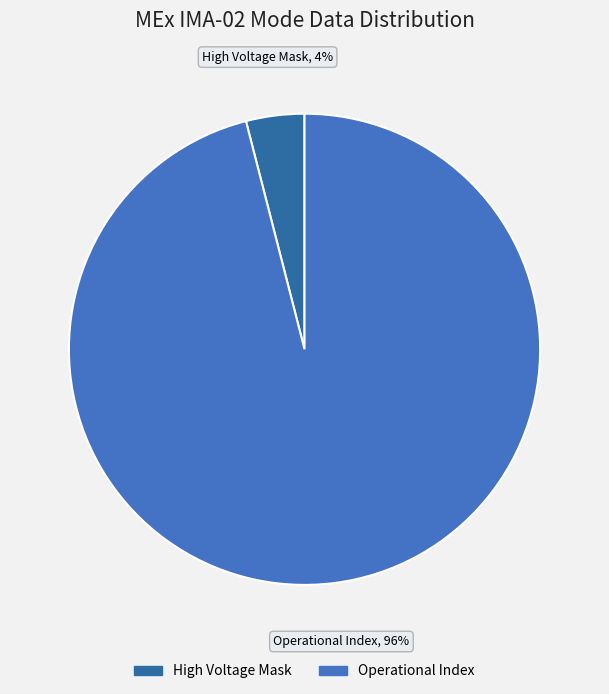

What is the majority slice?

Operational Index